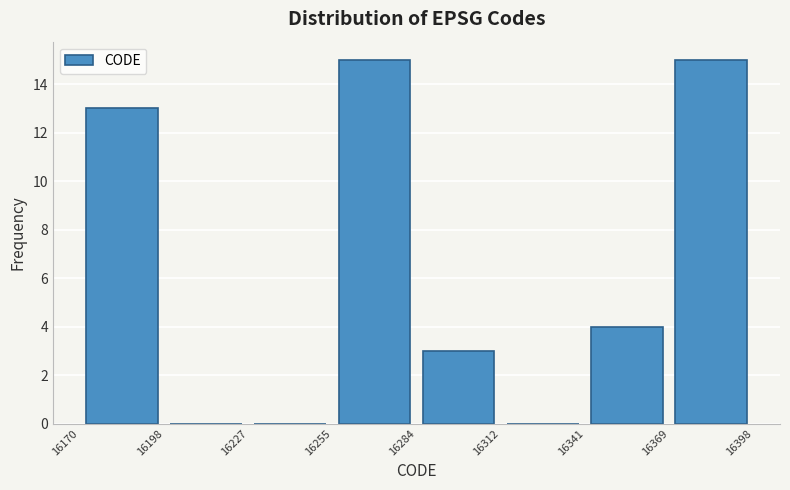

Reading left to right, transcribe this chart: for each bar, give the range it covers on the x-axis and its height. The values are not printed on the chart, so give them approximately, as read against the axis.

16170 to 16198: 13
16198 to 16227: 0
16227 to 16255: 0
16255 to 16284: 15
16284 to 16312: 3
16312 to 16341: 0
16341 to 16369: 4
16369 to 16398: 15